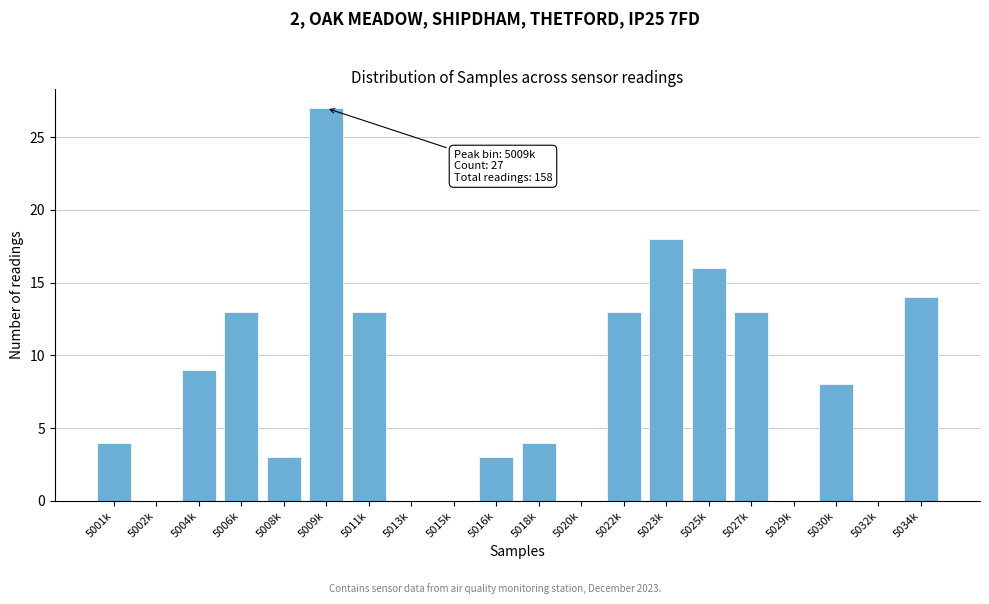

Reading left to right, list all the values displayed in this chart.

5001k=4	5002k=0	5004k=9	5006k=13	5008k=3	5009k=27	5011k=13	5013k=0	5015k=0	5016k=3	5018k=4	5020k=0	5022k=13	5023k=18	5025k=16	5027k=13	5029k=0	5030k=8	5032k=0	5034k=14